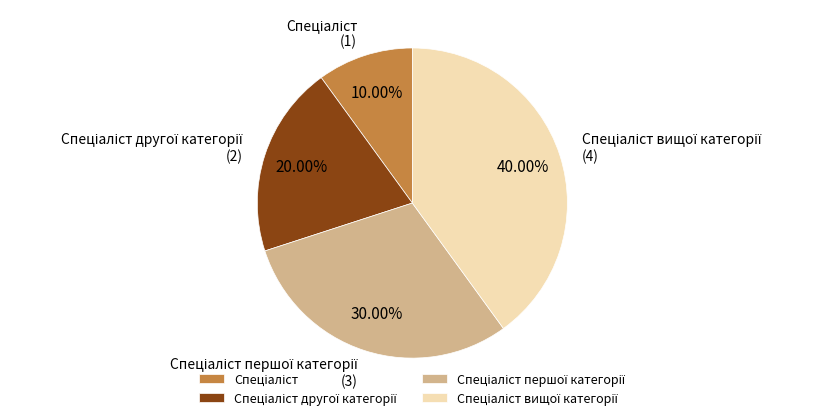

Is there any slice that represents more than half of the pie?

No